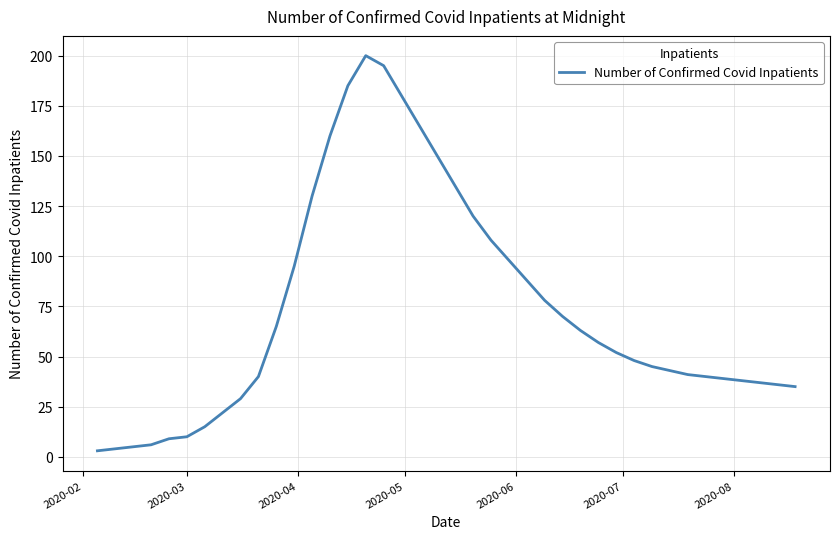

What is the greatest value displayed?

200